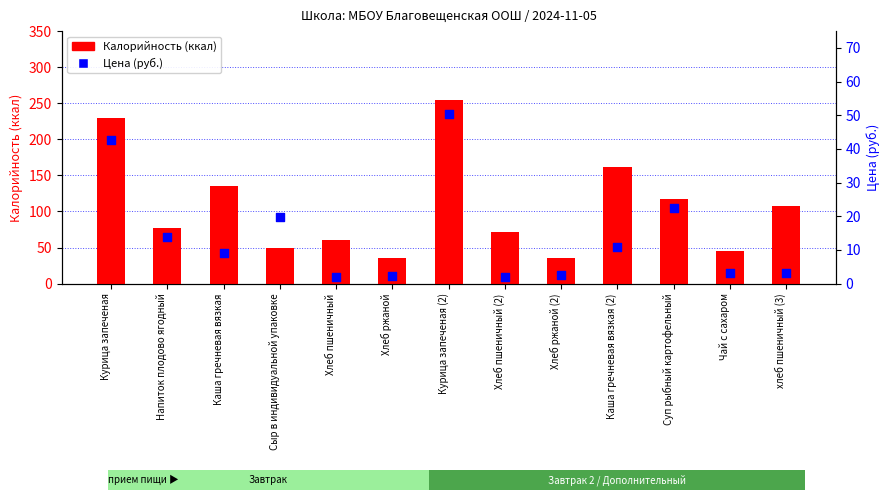

Which series has the largest total across all categories?

Калорийность (ккал)